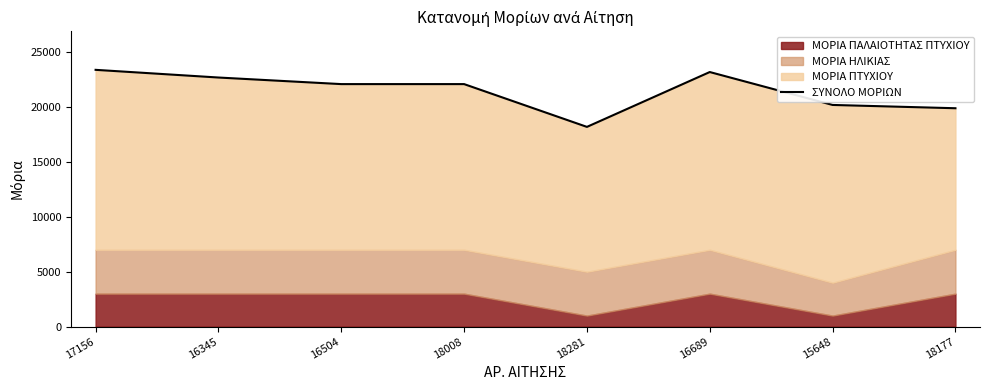

How many lines are shown in the chart?

1